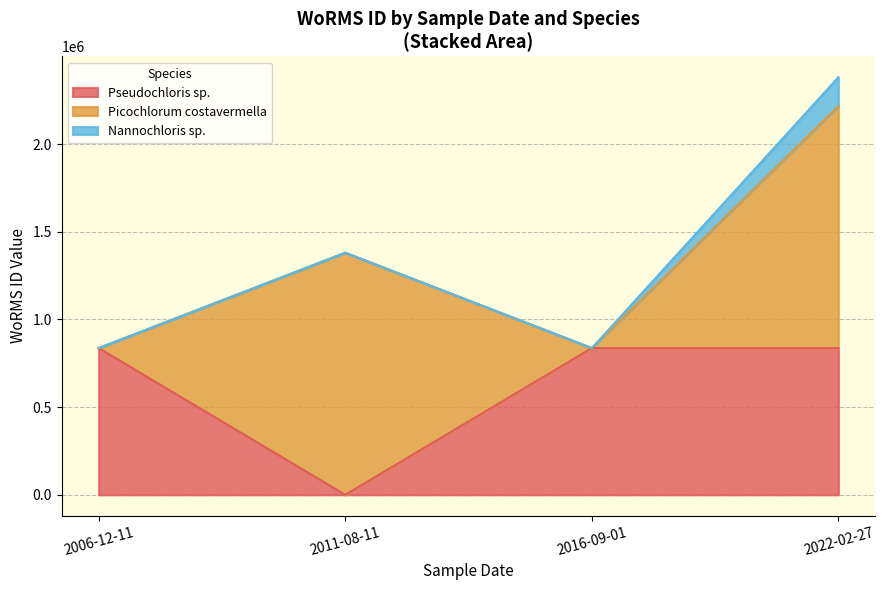

What is the value of the Picochlorum costavermella point at the 2nd from the left?

1380402